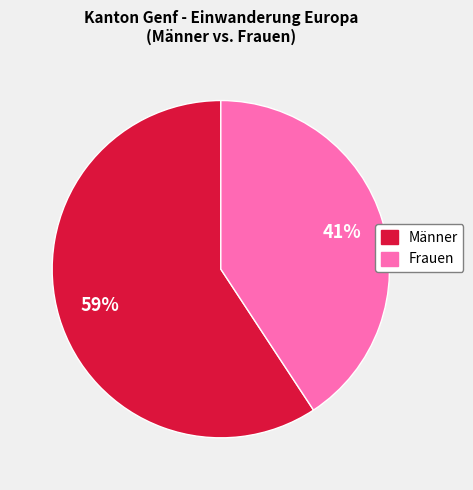

Rank the categories by value from lowest to highest.

Frauen, Männer